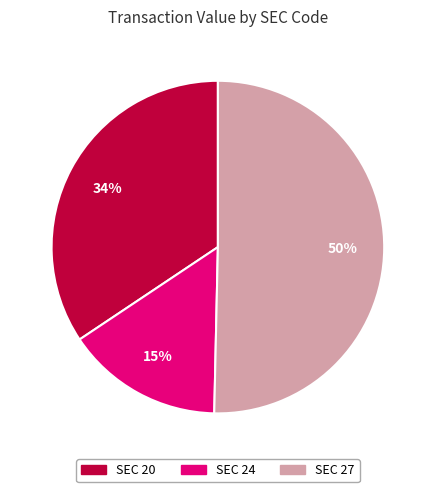

To the nearest percent, what is the difference between the largest and smallest slice percentages?

35%